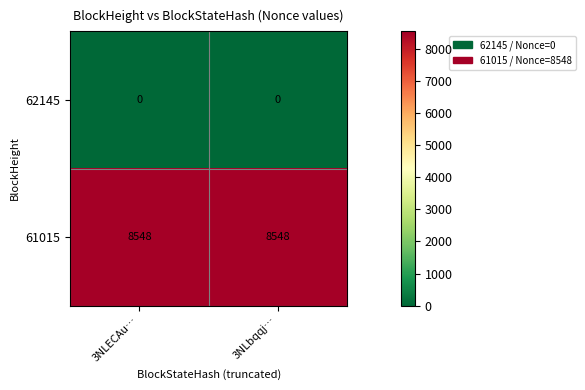

What is the average value of the 61015 series?

8548